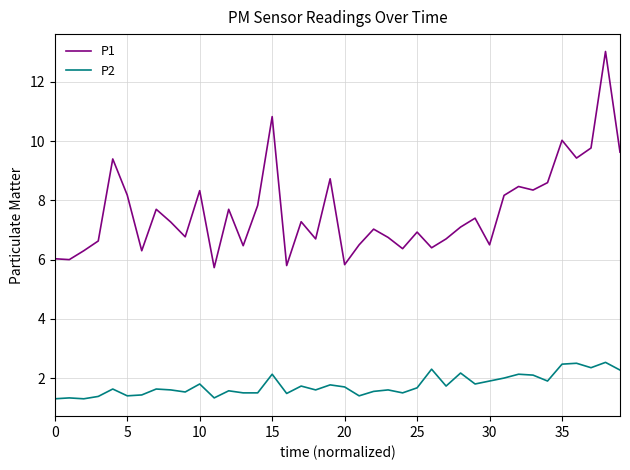

True or false: P1 and P2 intersect in this chart.

False